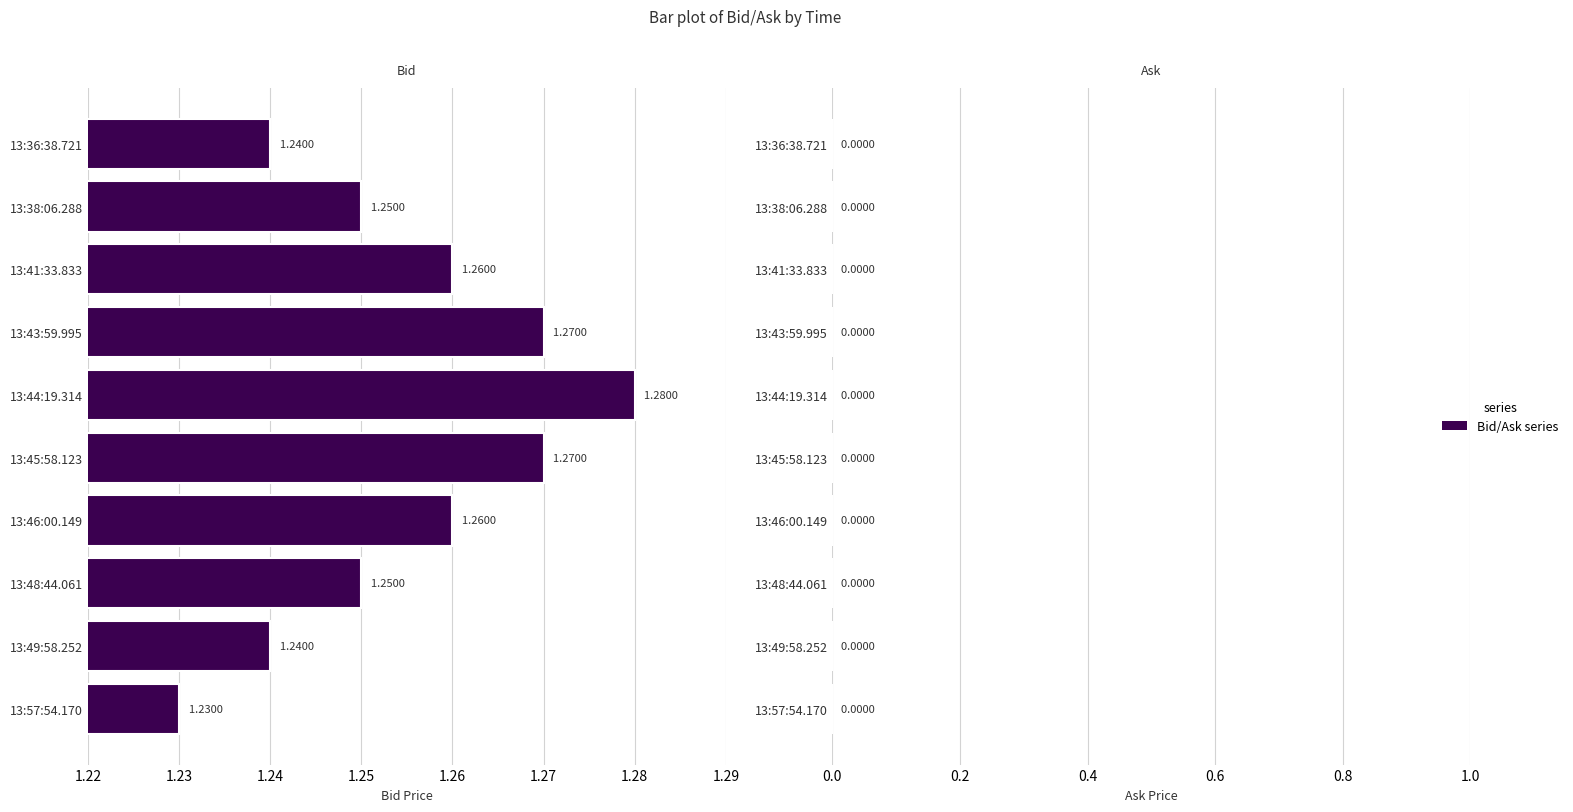

Between 13:43:59.995 and 13:57:54.170, which is larger?

13:43:59.995